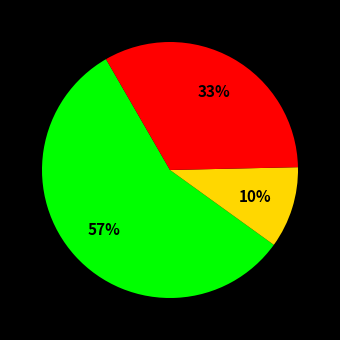

To the nearest percent, what is the average slice percentage?

33%